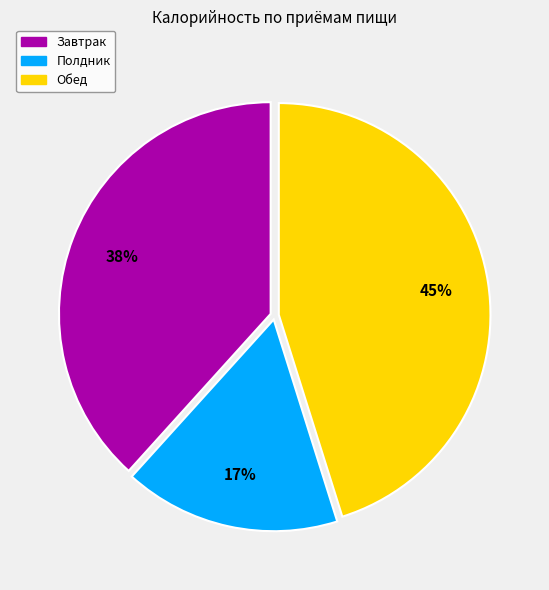

To the nearest percent, what portion does Обед represent?

45%